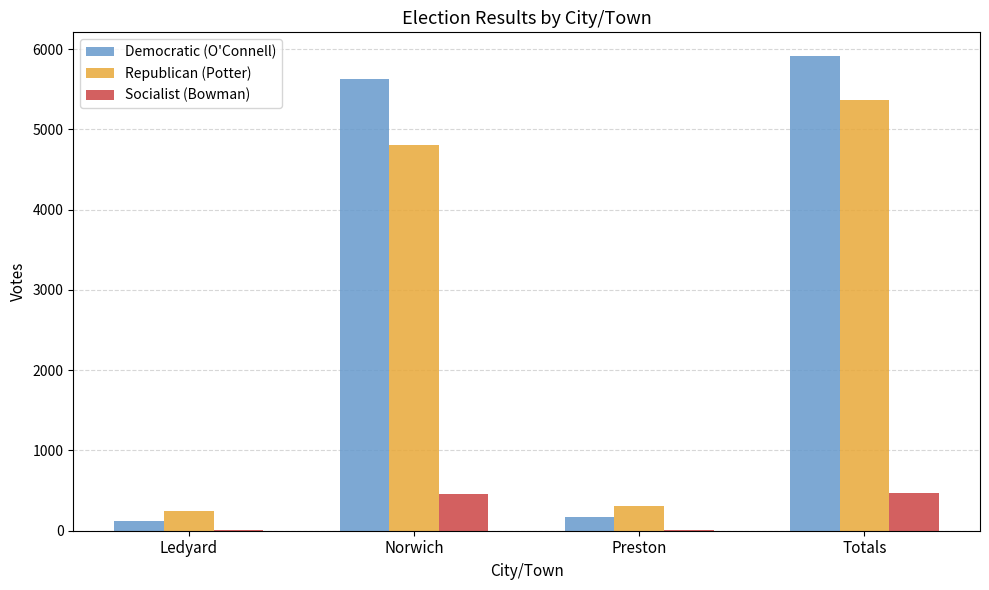

Read the Republican (Potter) value at Totals.

5362